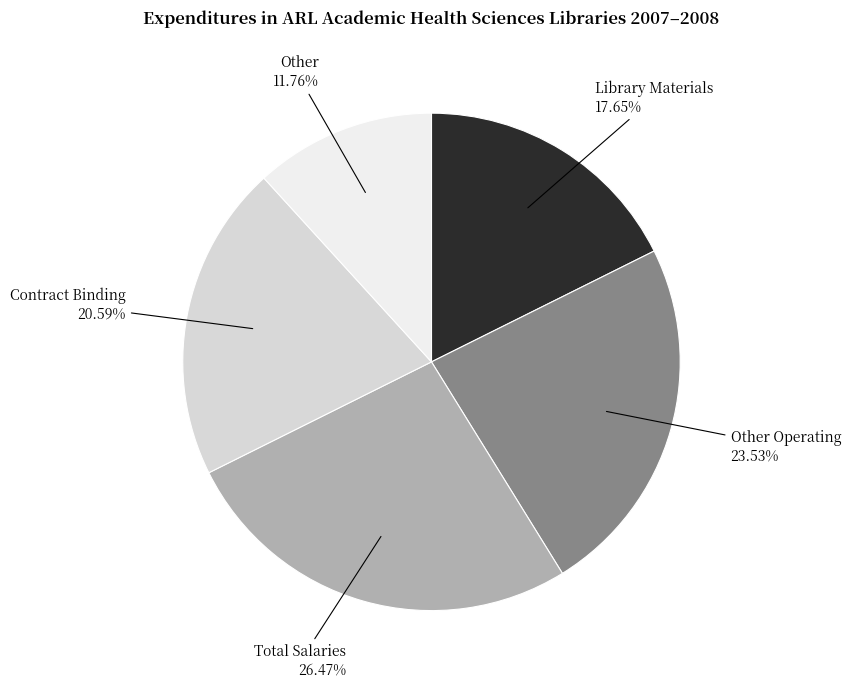

Is there any slice that represents more than half of the pie?

No